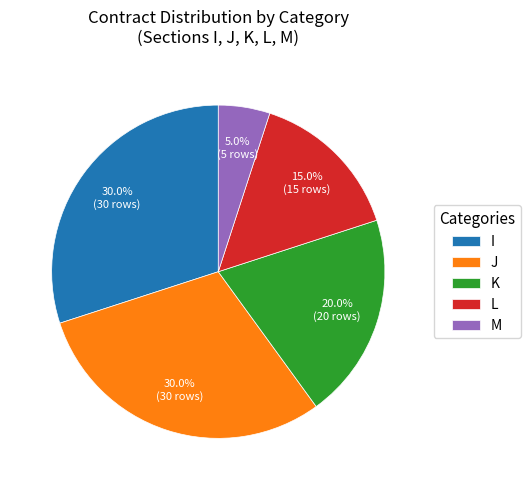

Does I represent more than half of the total?

No